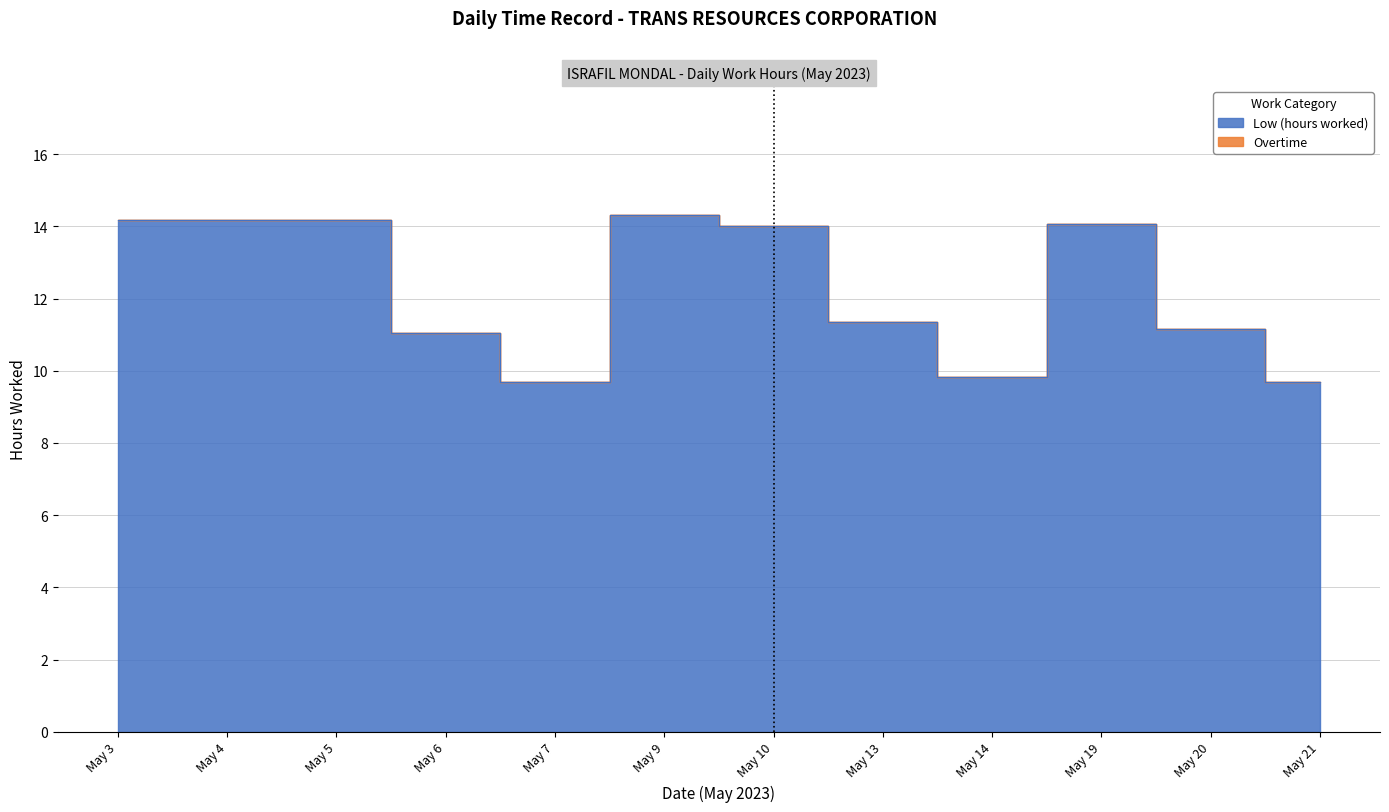

Which series has the largest range (max minus min)?

Low (hours worked)